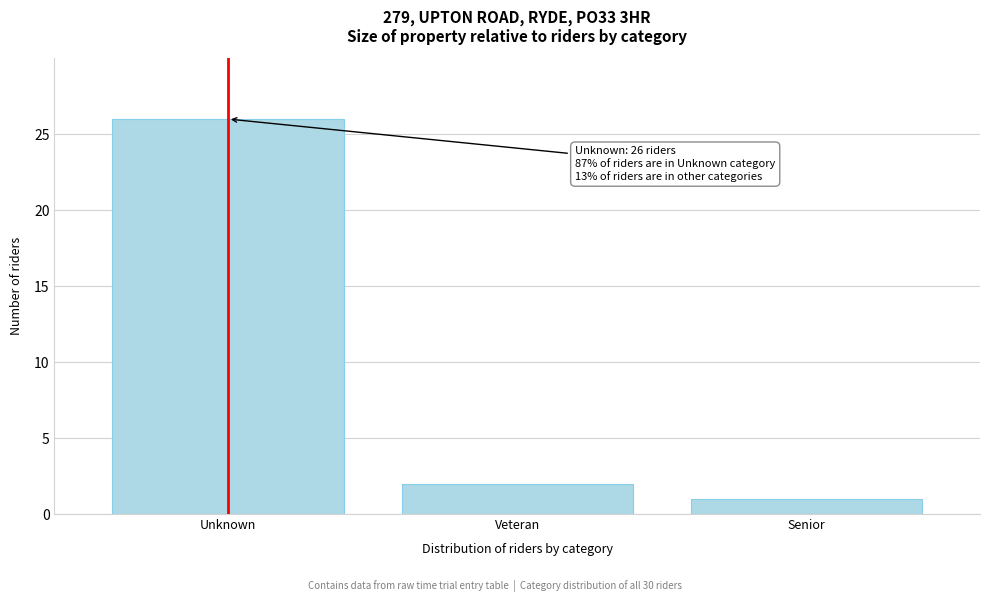

Reading left to right, extract all data points from this chart.

26	2	1